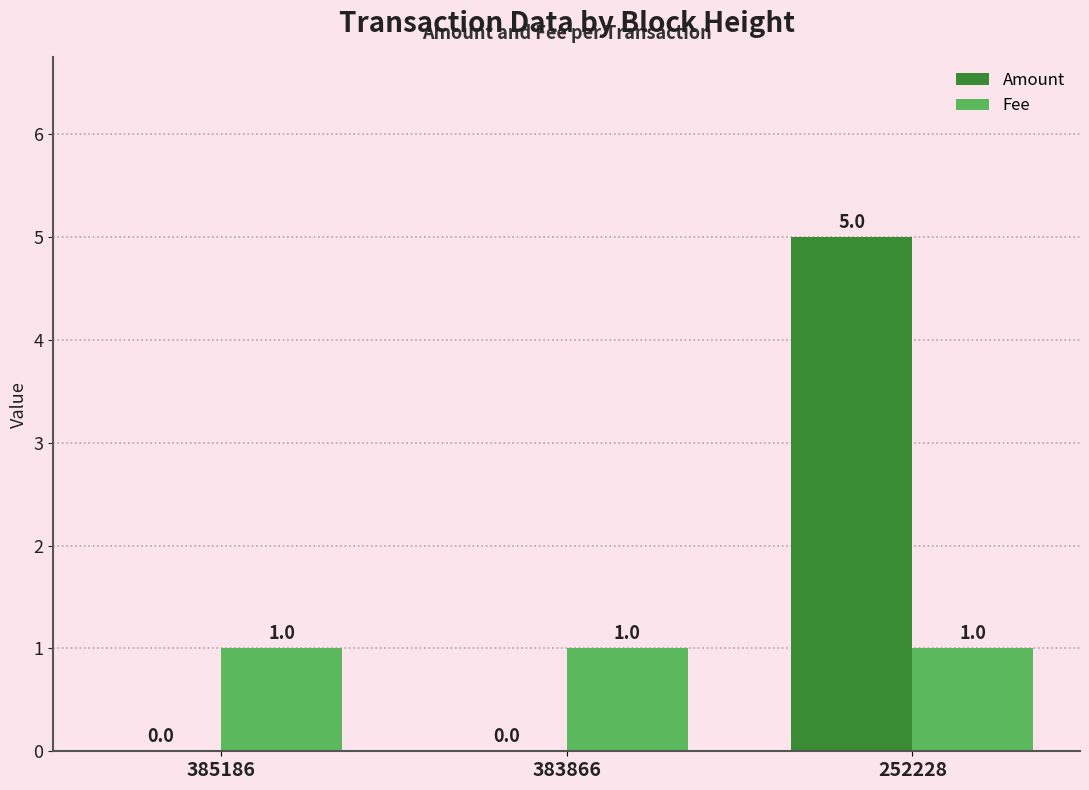

How many series are shown in this chart?

2